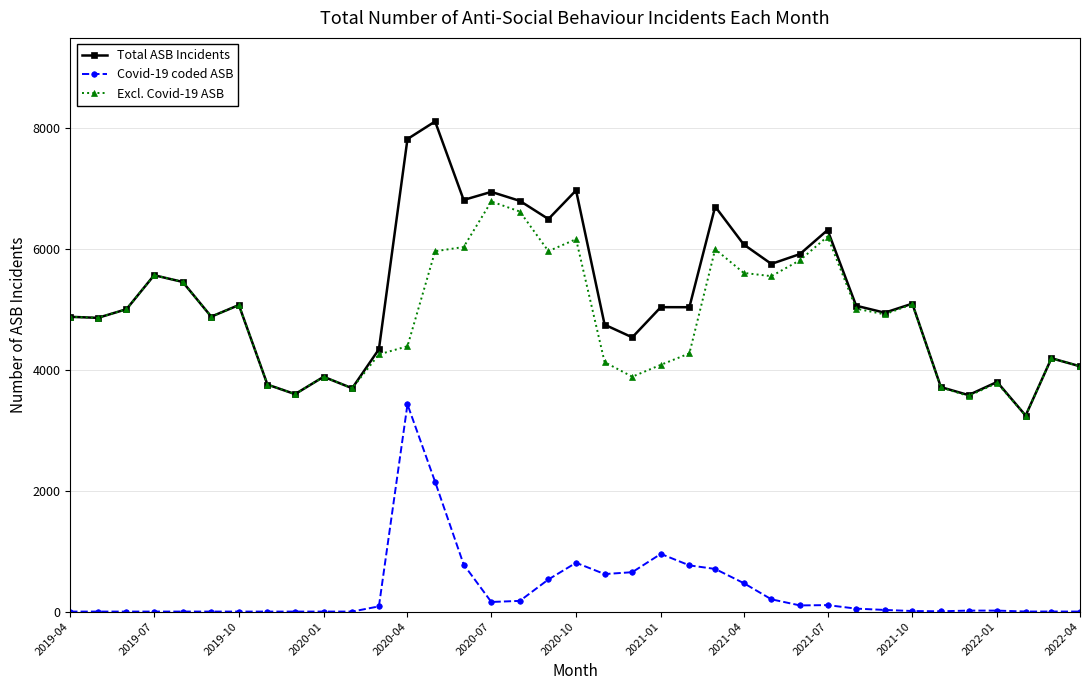

Rank the series by their maximum value, from highest to lowest.

Total ASB Incidents, Excl. Covid-19 ASB, Covid-19 coded ASB